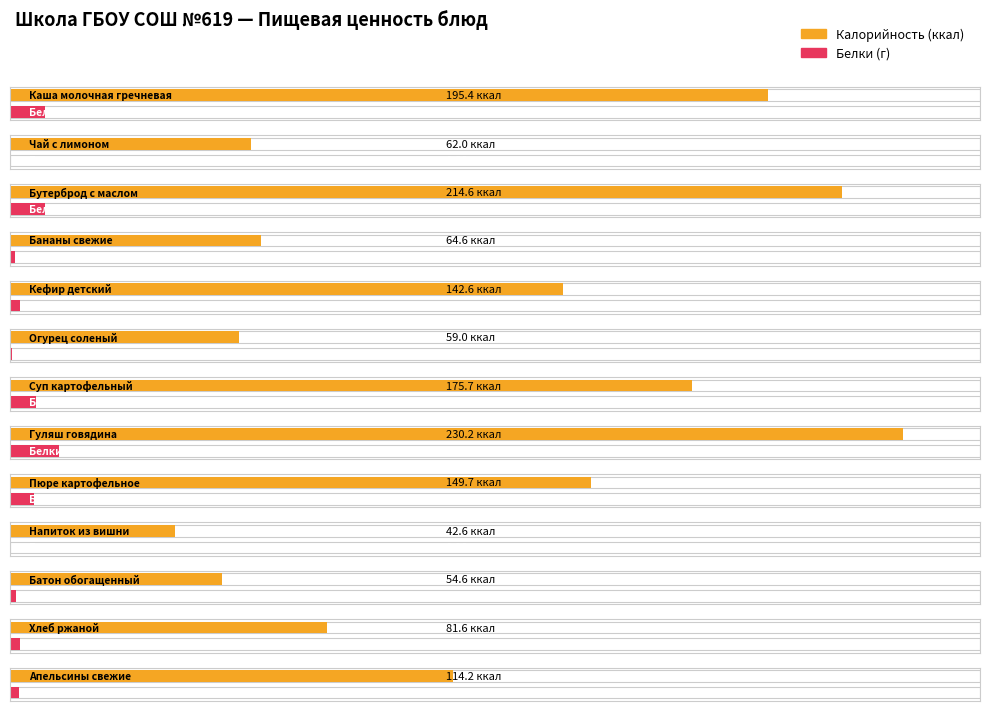

Where does the Белки series first go above 2?

Каша молочная гречневая